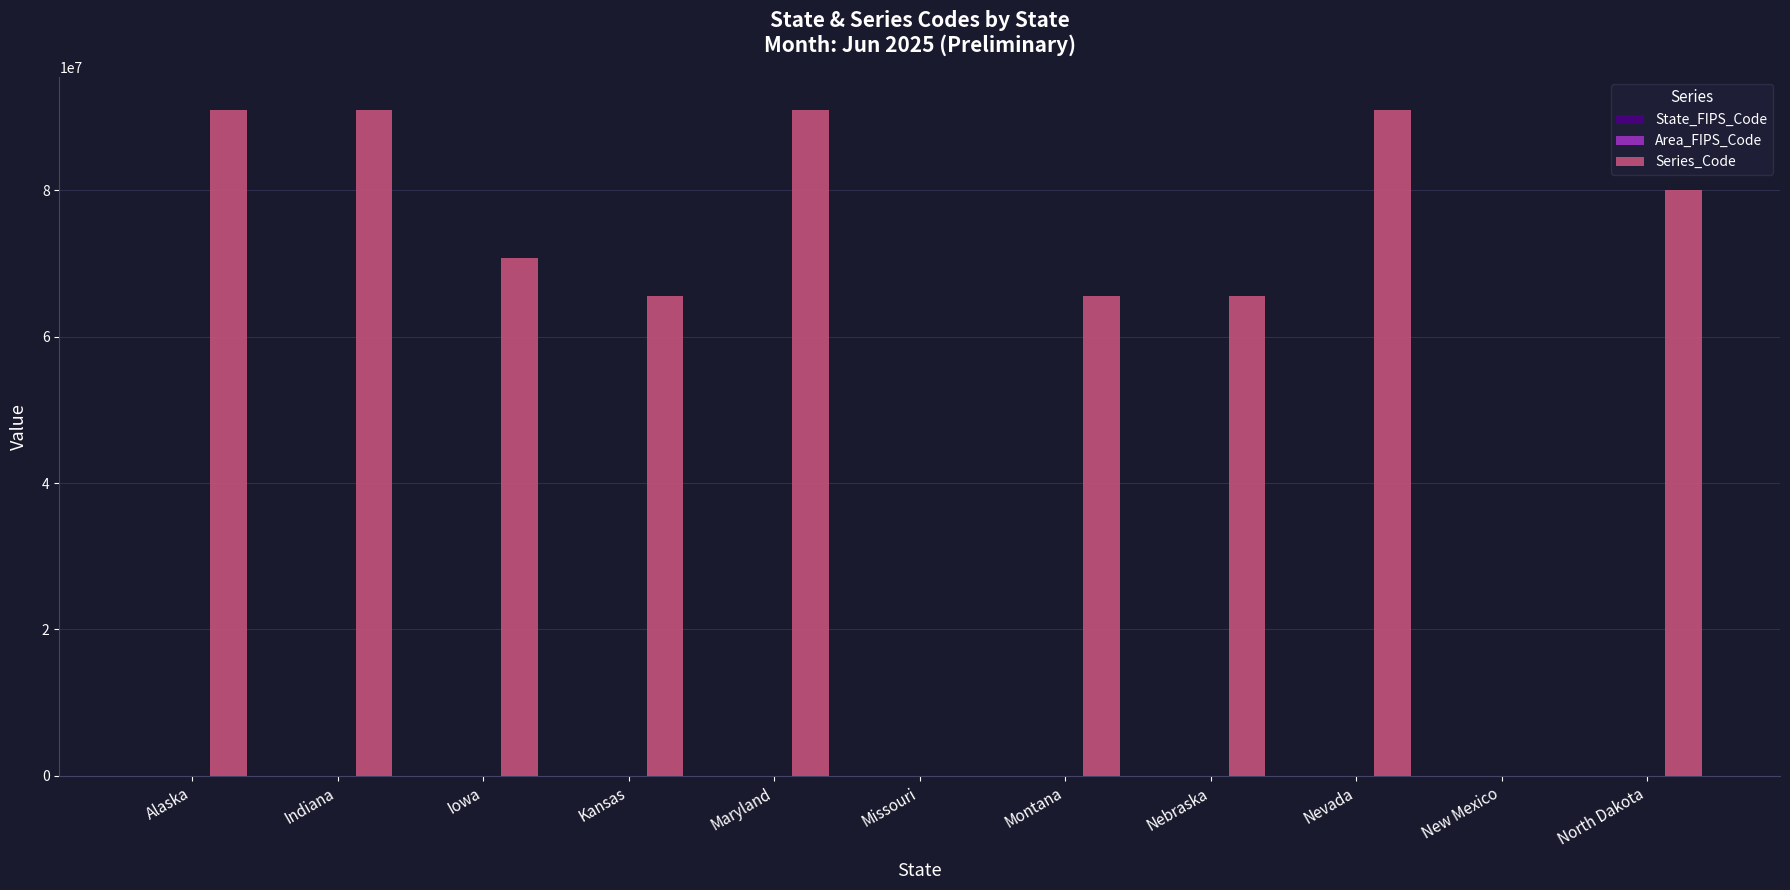

Which series changed the most between Iowa and New Mexico?

Series_Code